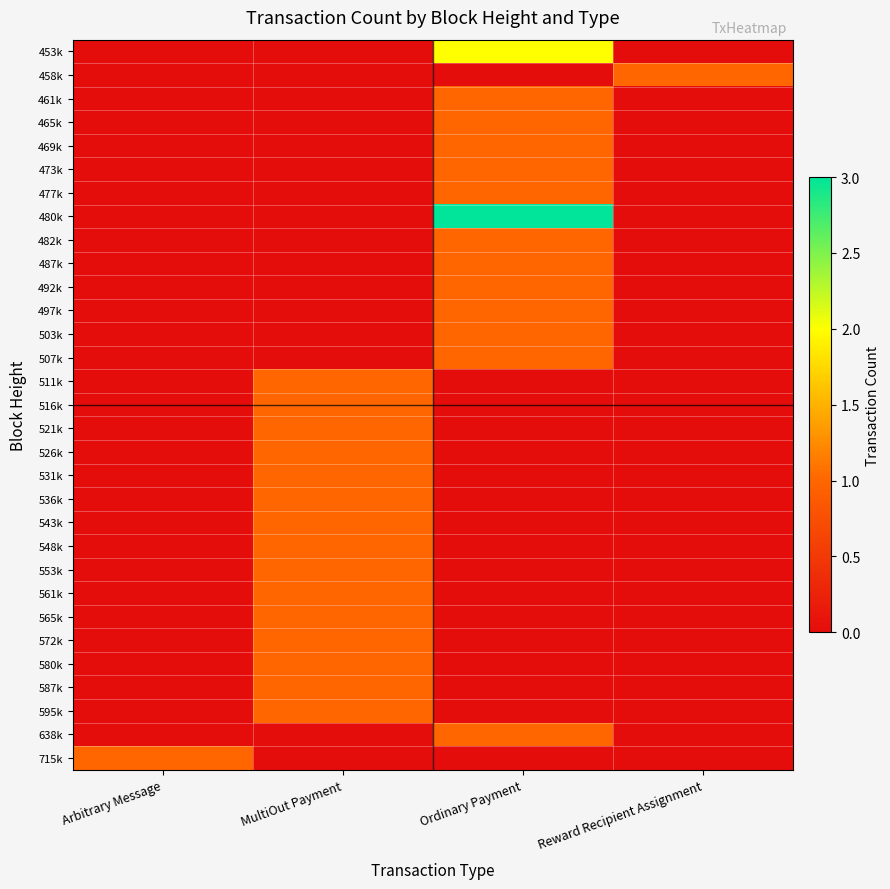

Between Arbitrary Message and Reward Recipient Assignment, which is larger?

Arbitrary Message